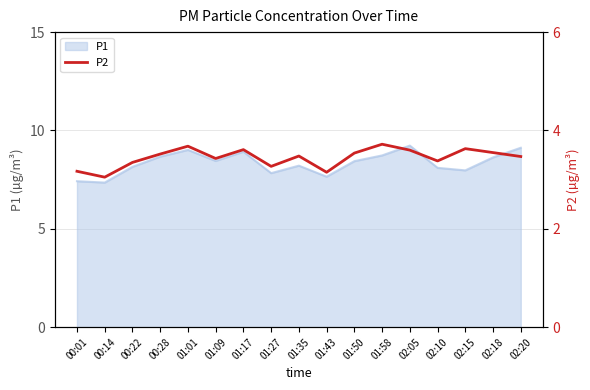

Reading left to right, extract all data points from this chart.

3.2	3.0	3.4	3.5	3.7	3.4	3.6	3.3	3.5	3.1	3.5	3.7	3.6	3.4	3.6	3.5	3.5